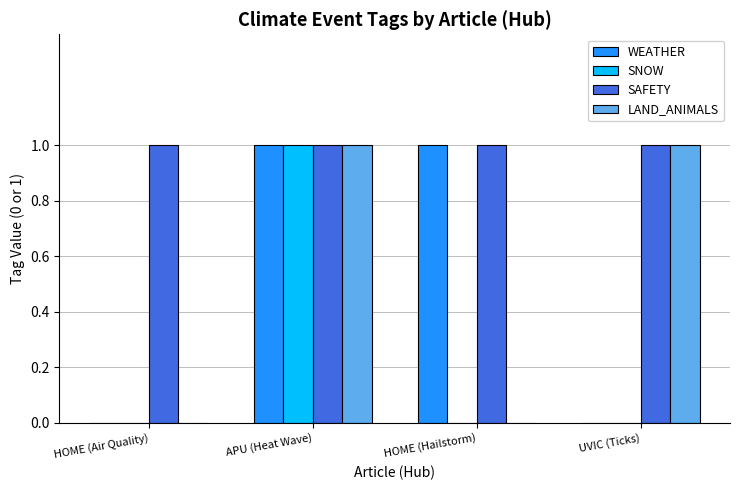

How many categories are shown in the chart?

4